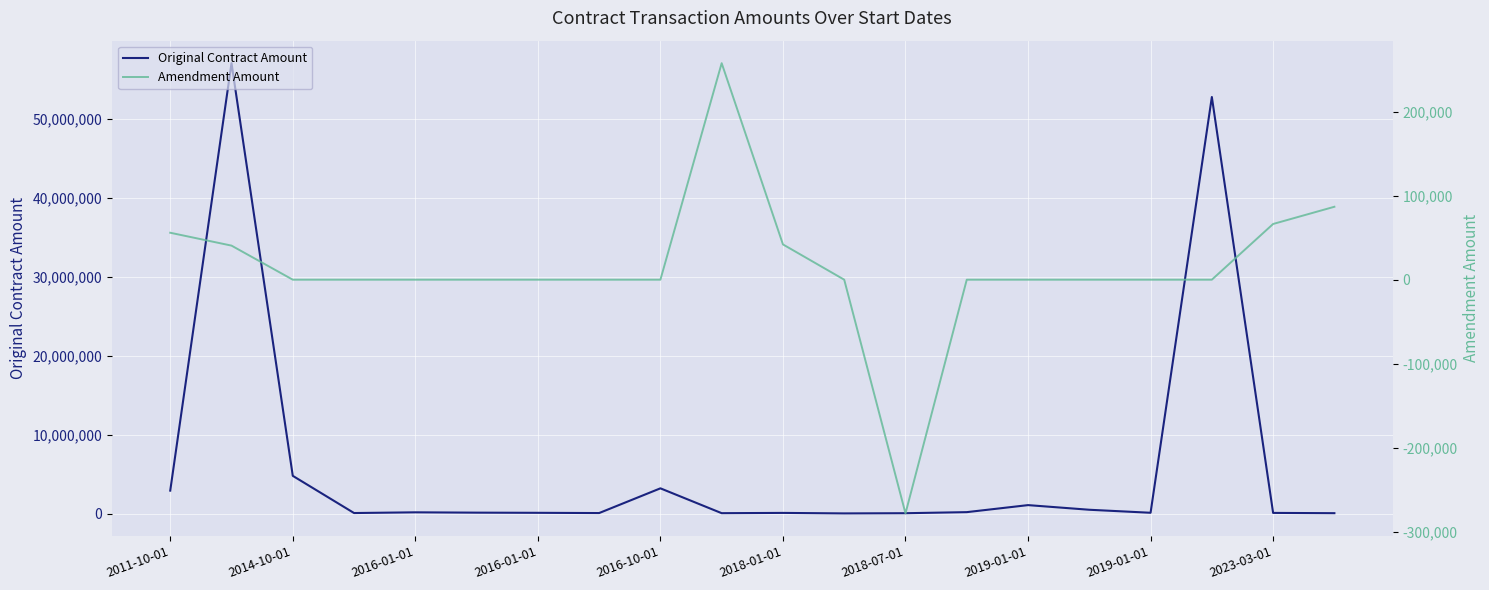

Between 13 and 16, which series saw the biggest shift?

Original Contract Amount